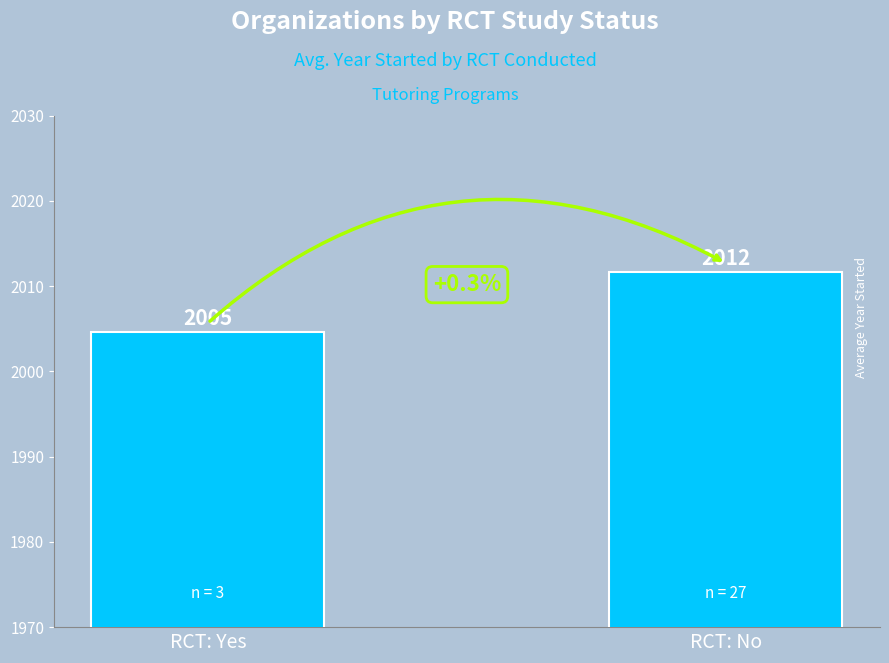

Read the value at RCT: No.

2011.7